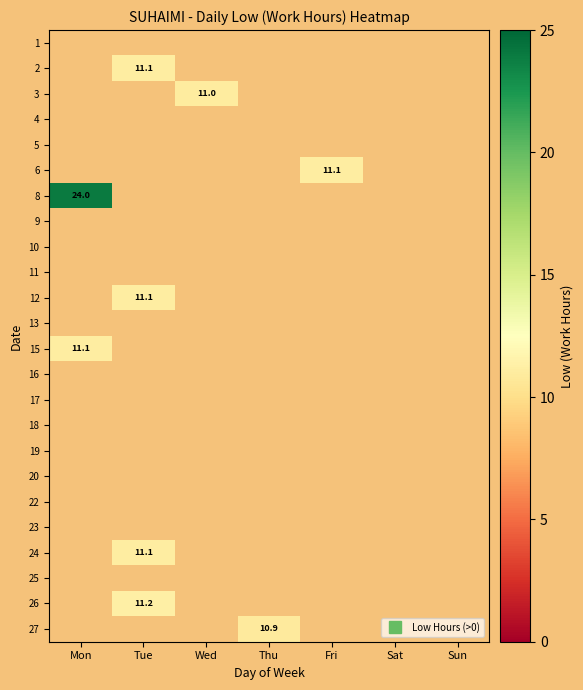

What is the minimum value shown in the chart?

10.9